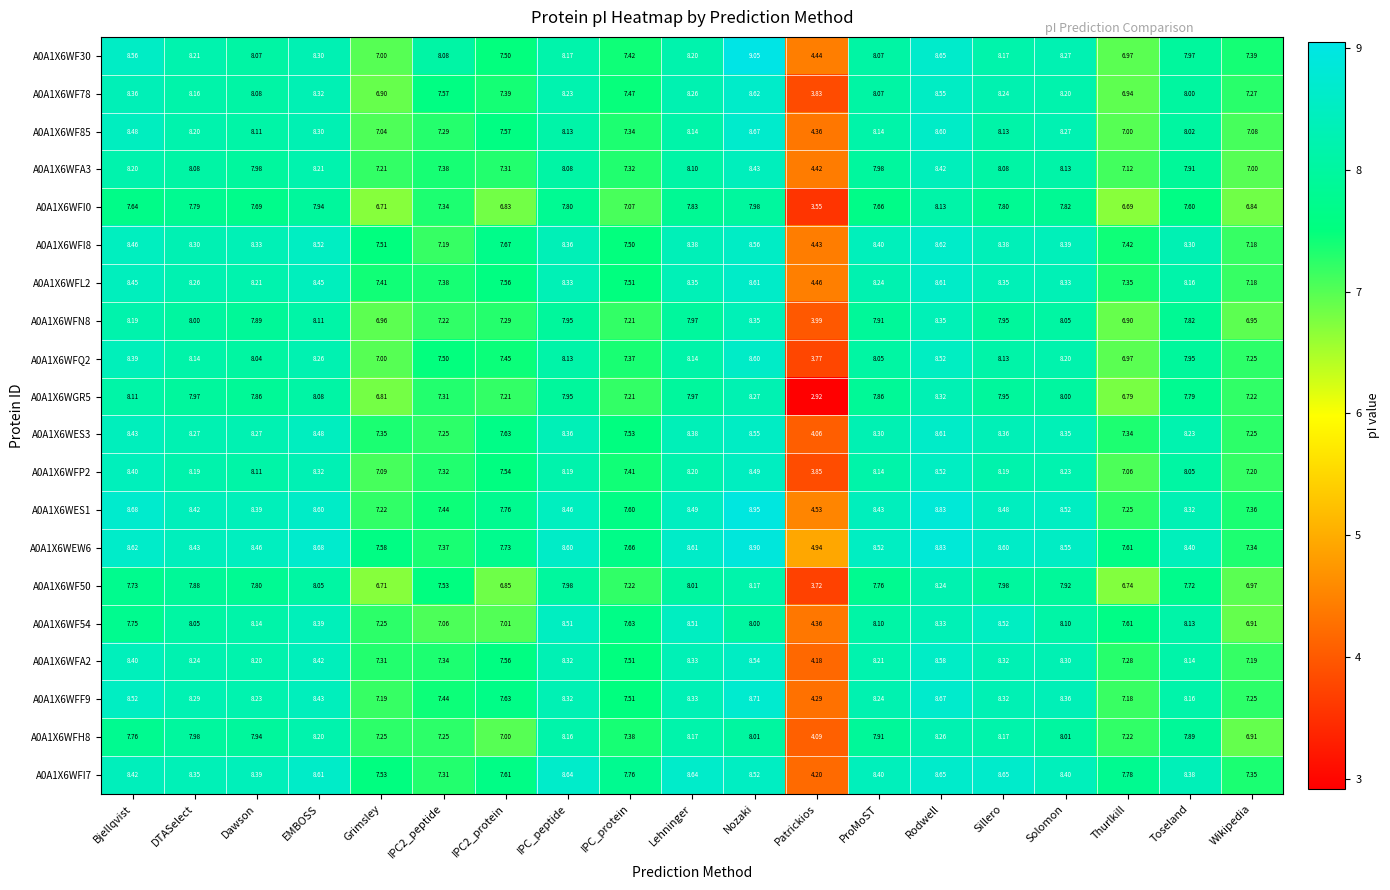

At which label does A0A1X6WFI0 first exceed 7?

Bjellqvist